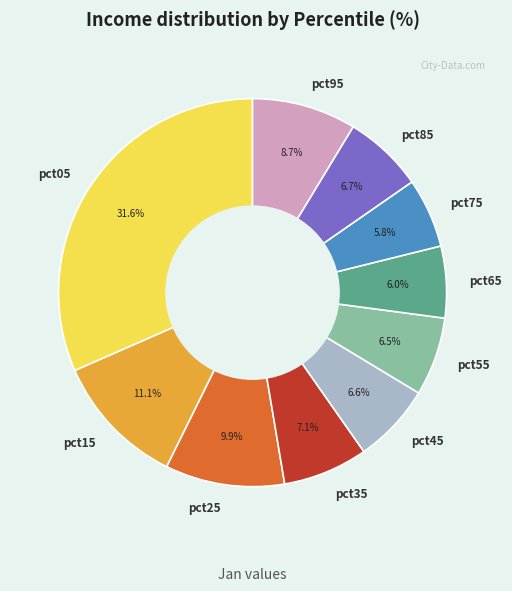

Which has a higher value, pct15 or pct65?

pct15